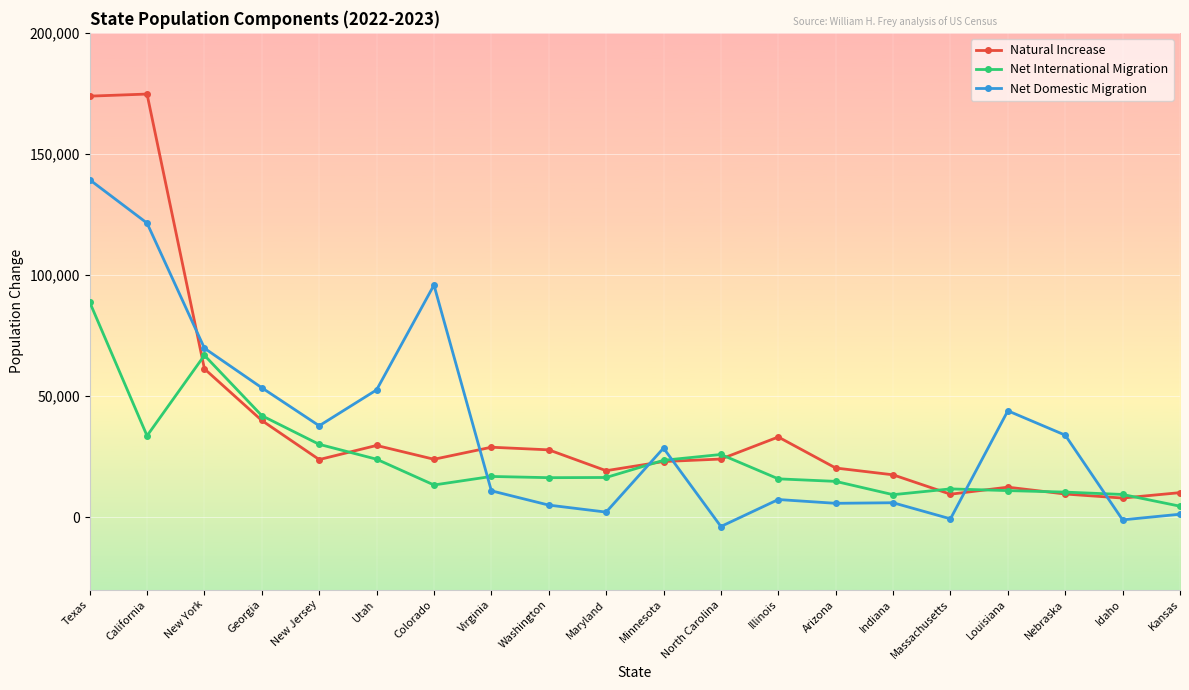

What is the sum of the Net Domestic Migration values at Washington and New York?

74657